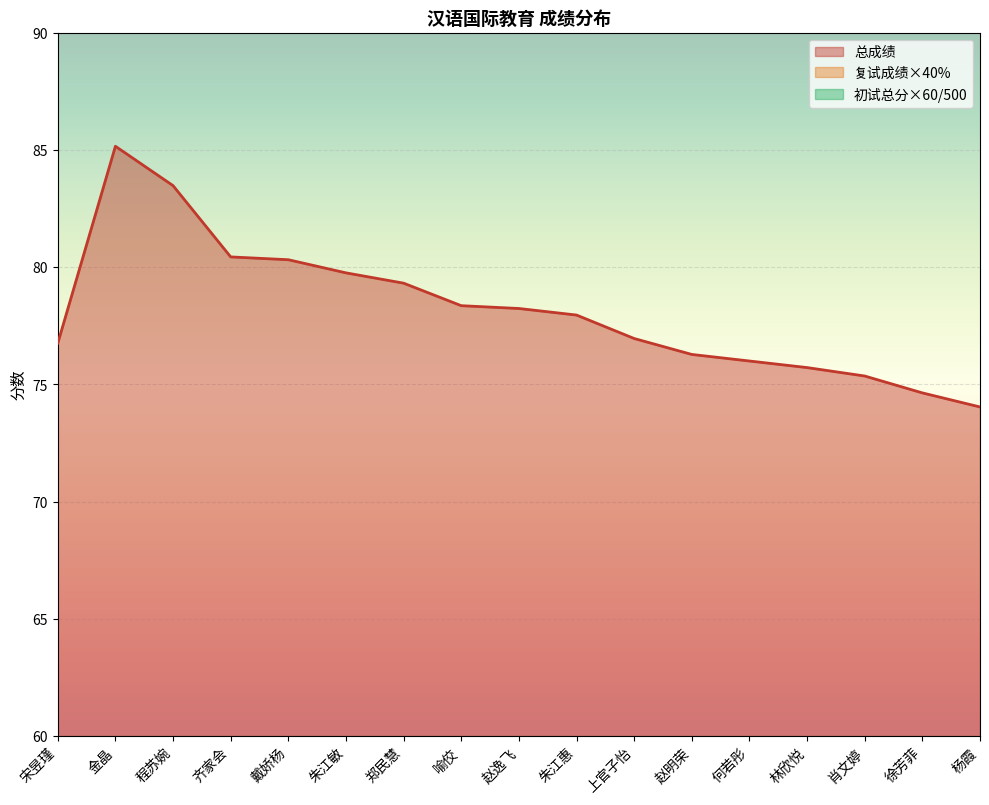

The 总成绩 series shows 114.4 at 赵逸飞. True or false?

False